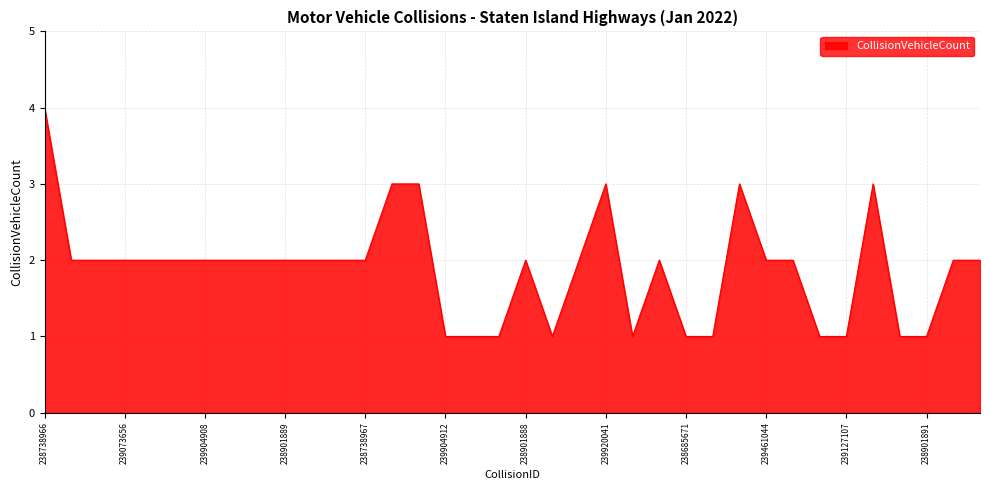

How many lines are shown in the chart?

1